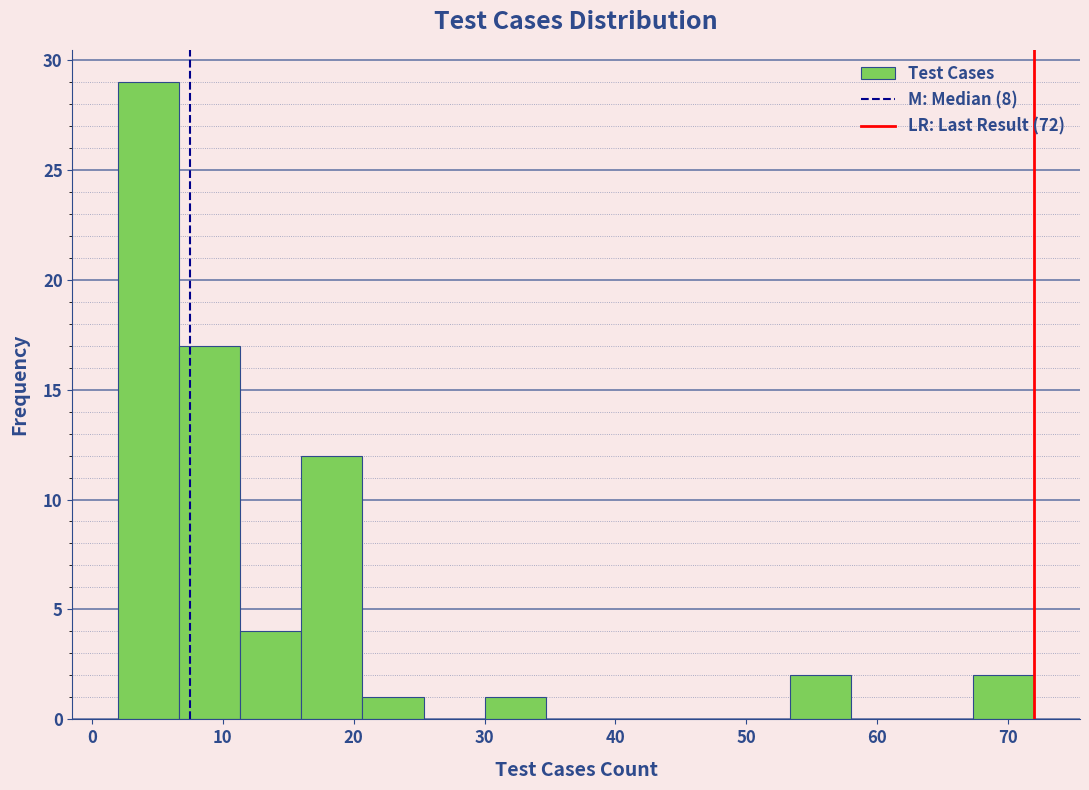

How tall is the bar that spans 30 to 35 on the x-axis? Neither the bar edges nor the heights are printed on the chart, so give them approximately, as read against the axes.

1